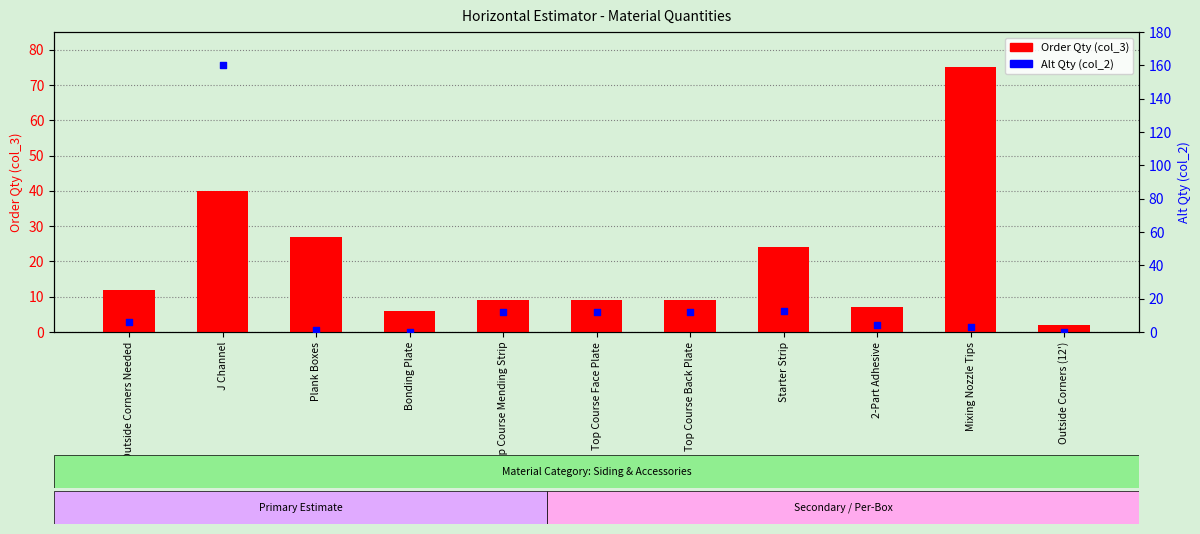

Is the value of Alt Qty (col_2) at Starter Strip greater than the value of Order Qty (col_3) at Outside Corners (12')?

Yes